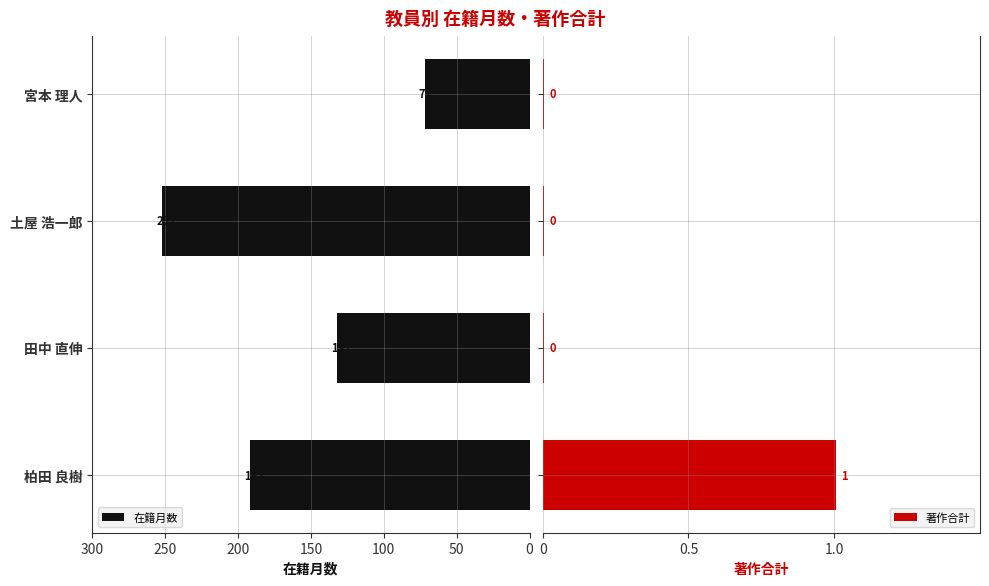

Which series has the largest total across all categories?

在籍月数